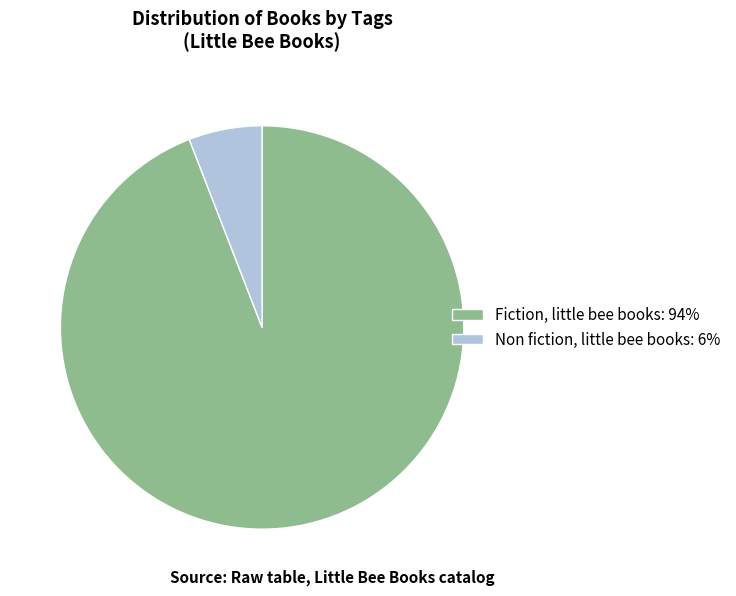

Does Fiction, little bee books: 94% represent more than half of the total?

Yes